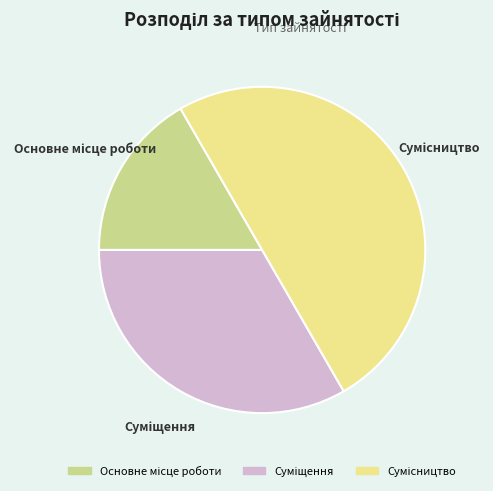

Does Основне місце роботи represent more than half of the total?

No